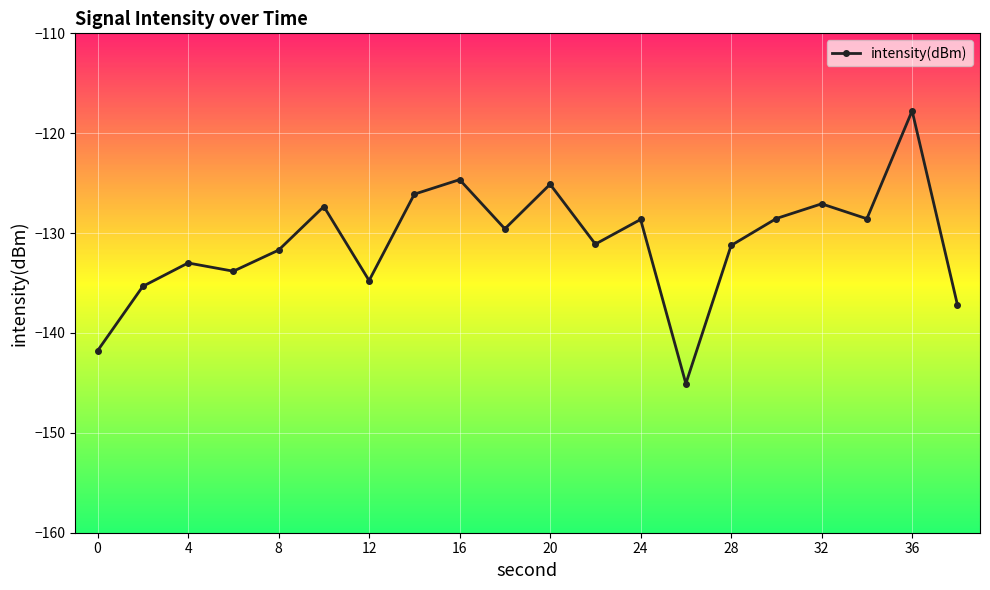

How many interior local valleys (lower than both neighbors) does the data have?

6